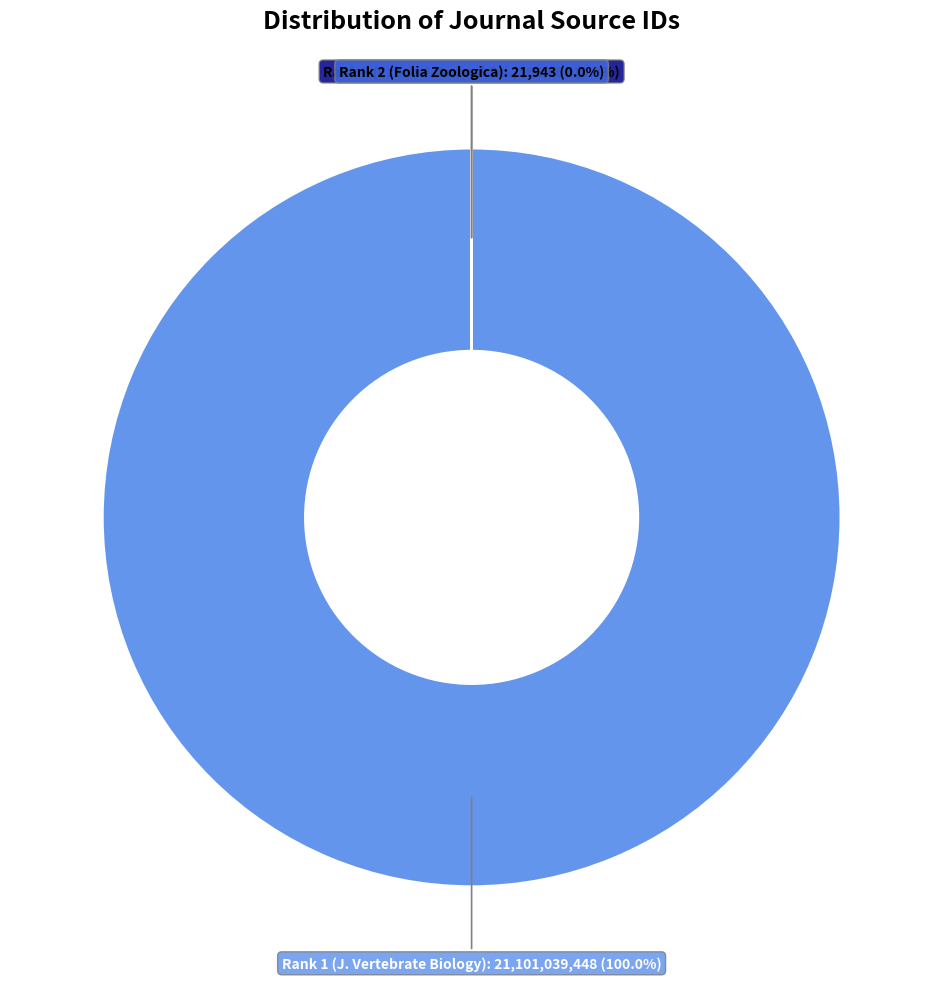

Is there any slice that represents more than half of the pie?

Yes